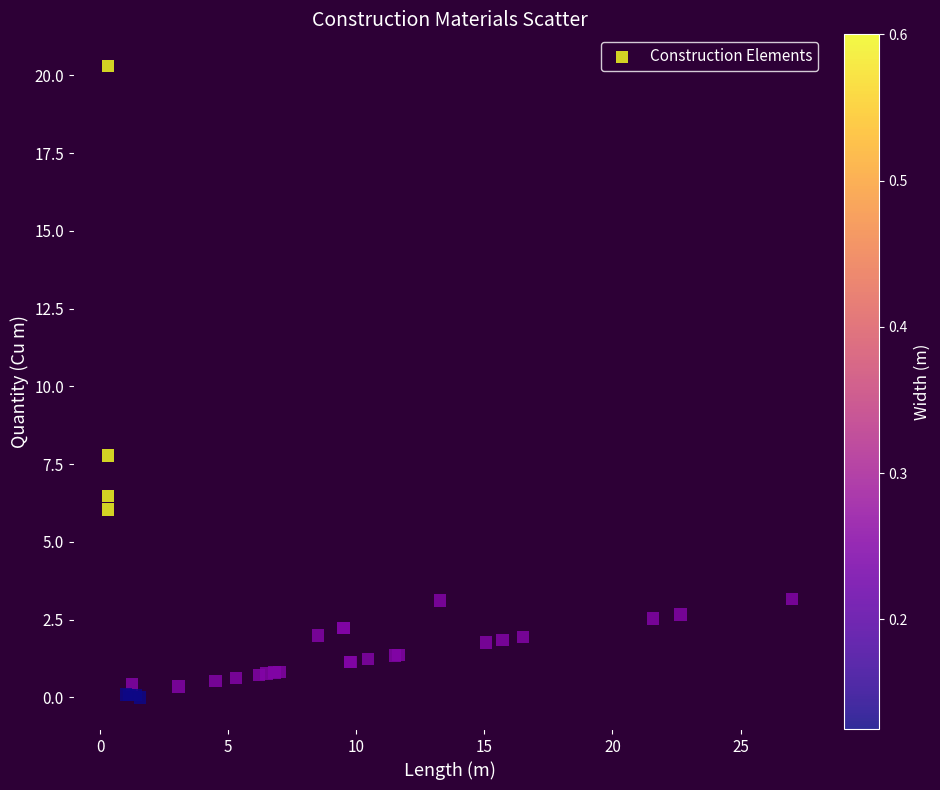

What Y value in the scatter plot is closest to 10?

7.8